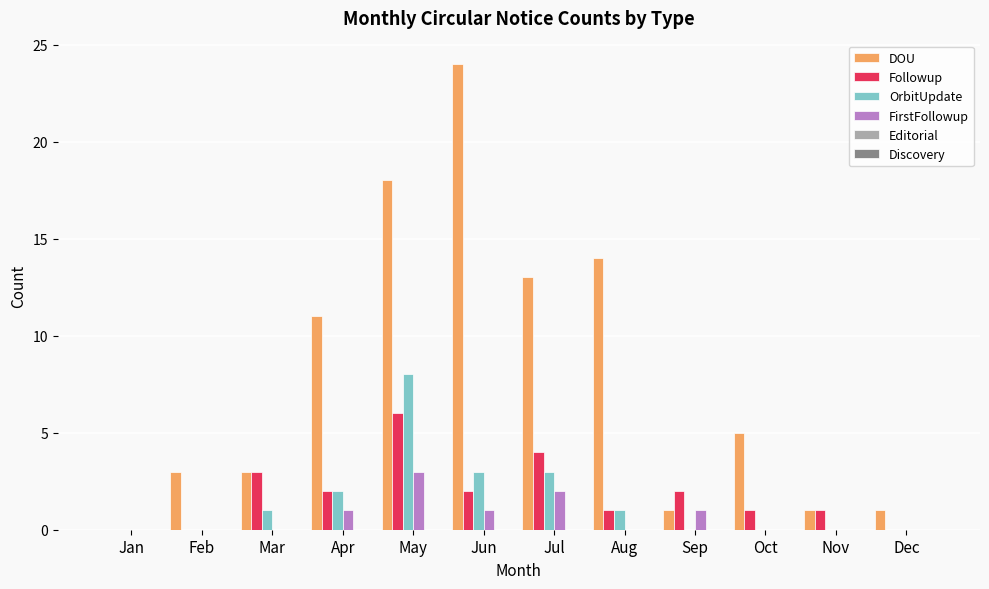

Between Jan and Aug, which series saw the biggest shift?

DOU